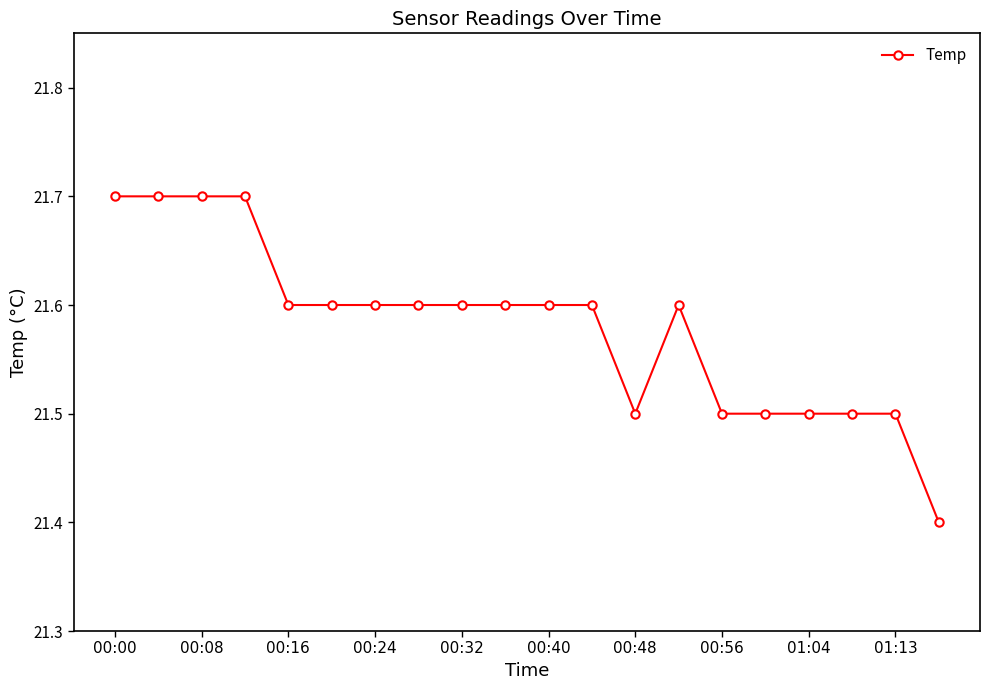

What is the sum of all values?

431.6